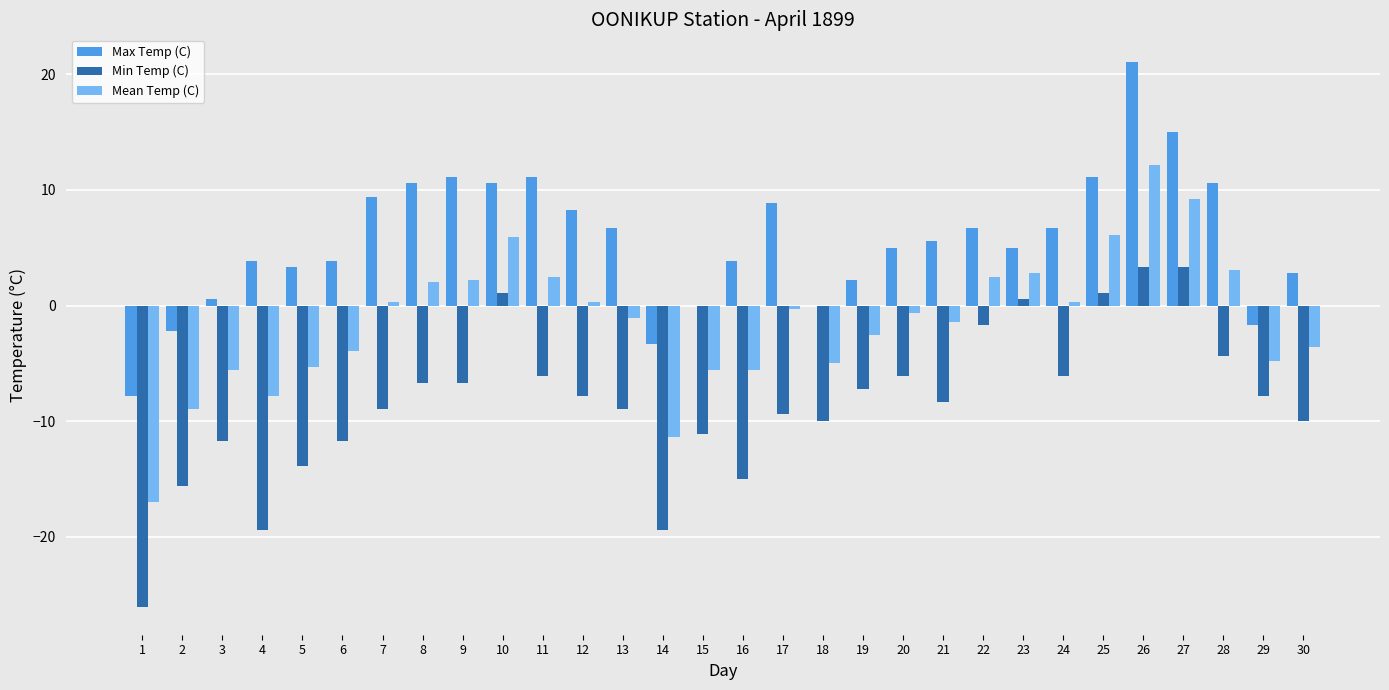

What is the sum of the Min Temp (C) values at 29 and 9?

-14.5